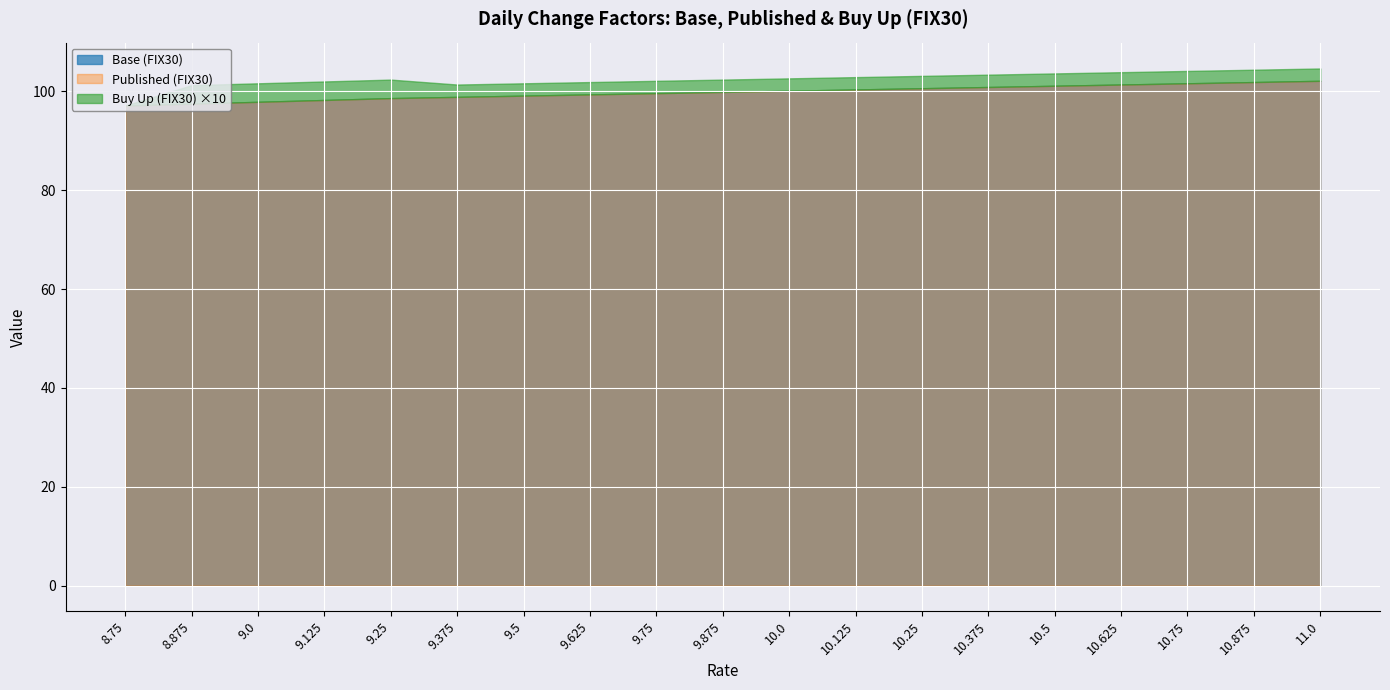

Count the number of data series in this chart.

3